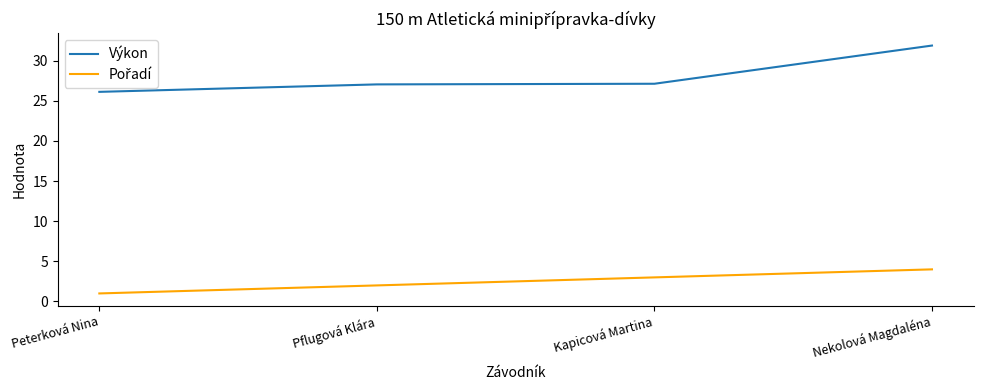

What is the sum of all Výkon values?

112.2